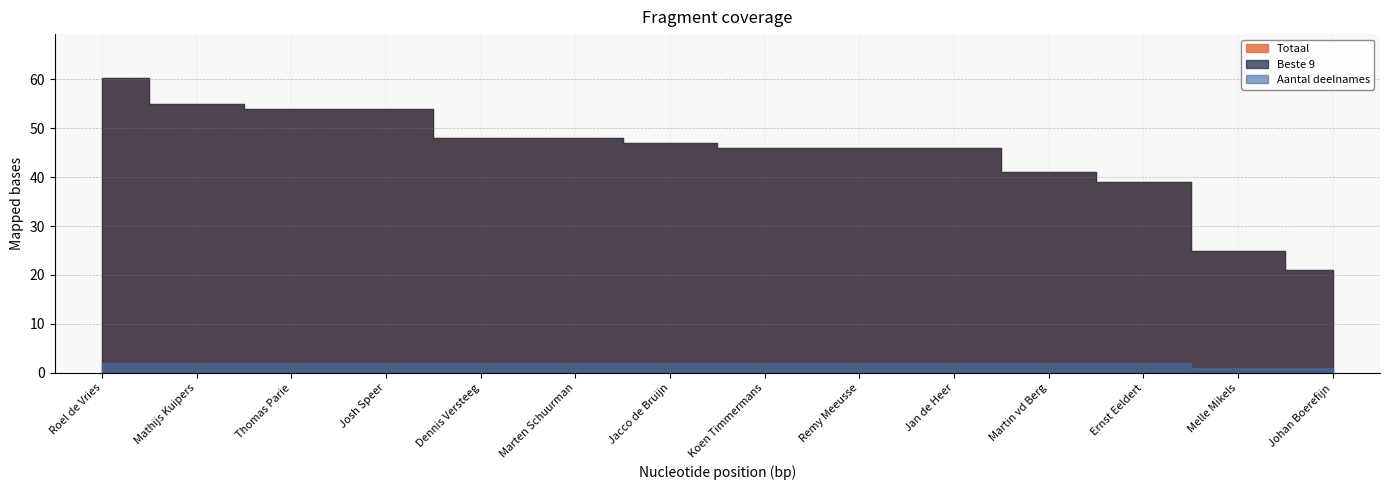

What is the average value of the Totaal series?

45.0